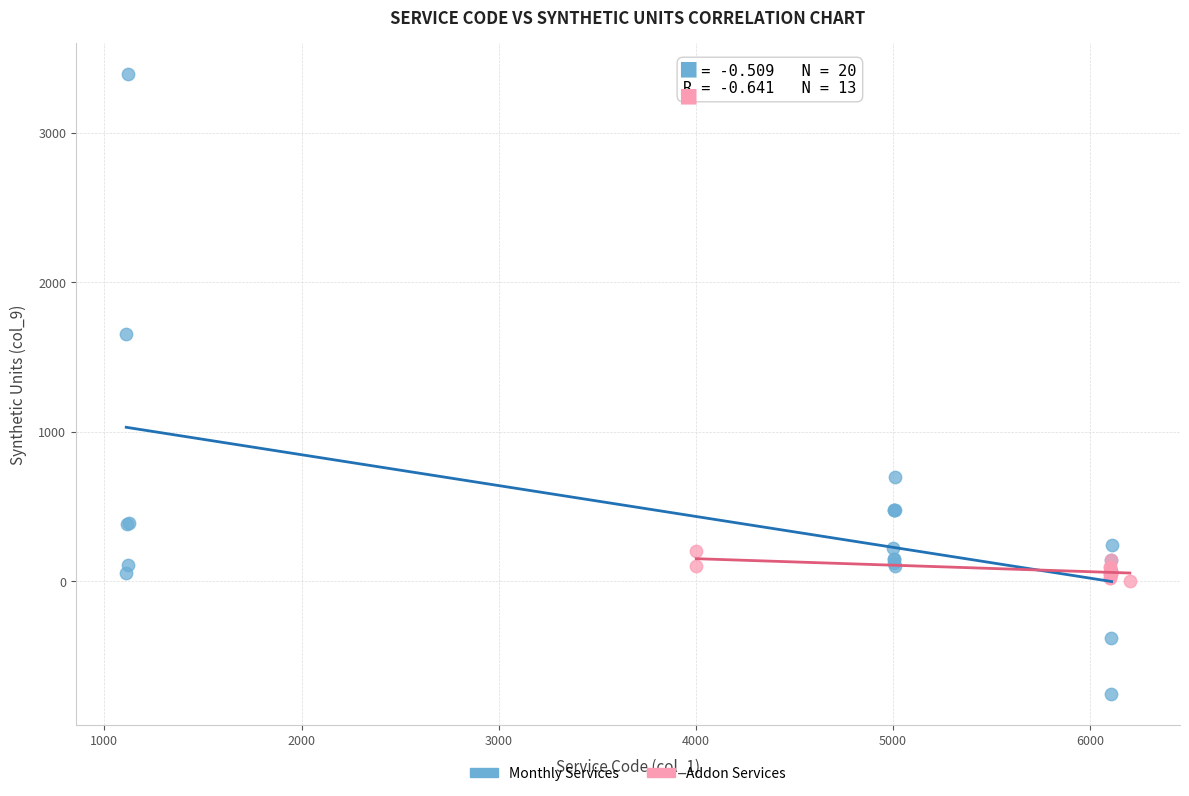

Which series contains the highest Y value?

Monthly Services